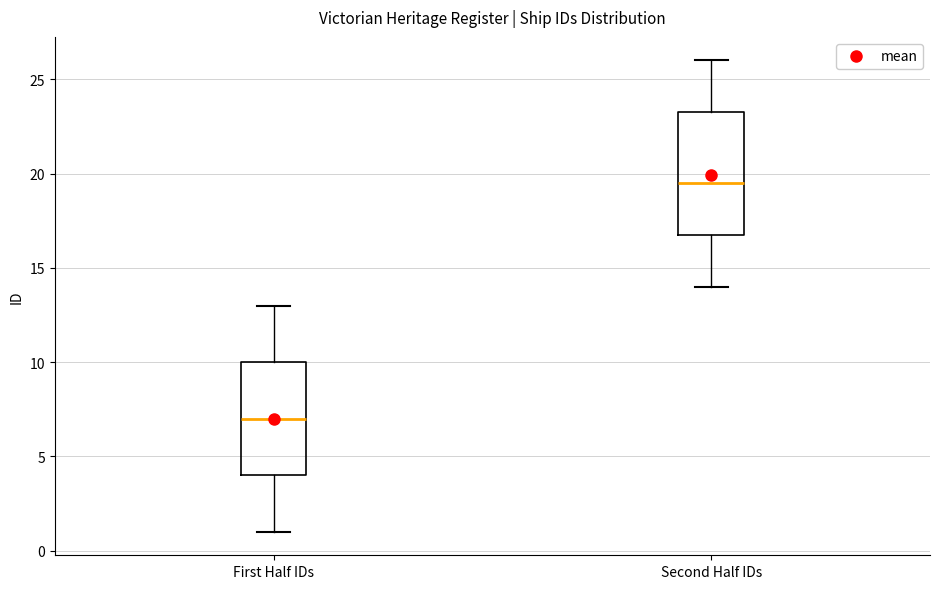

Reading left to right, transcribe this box plot: for each box, give where its median line is, the range the box spans, and where its two whiskers end, as read against the y-axis. The values are not printed on the chart, so give them approximately, as read against the axis.

First Half IDs: median 7.0, box 4.0 to 10.0, whiskers 1.0 to 13.0
Second Half IDs: median 19.5, box 17.0 to 23.5, whiskers 14.0 to 26.0